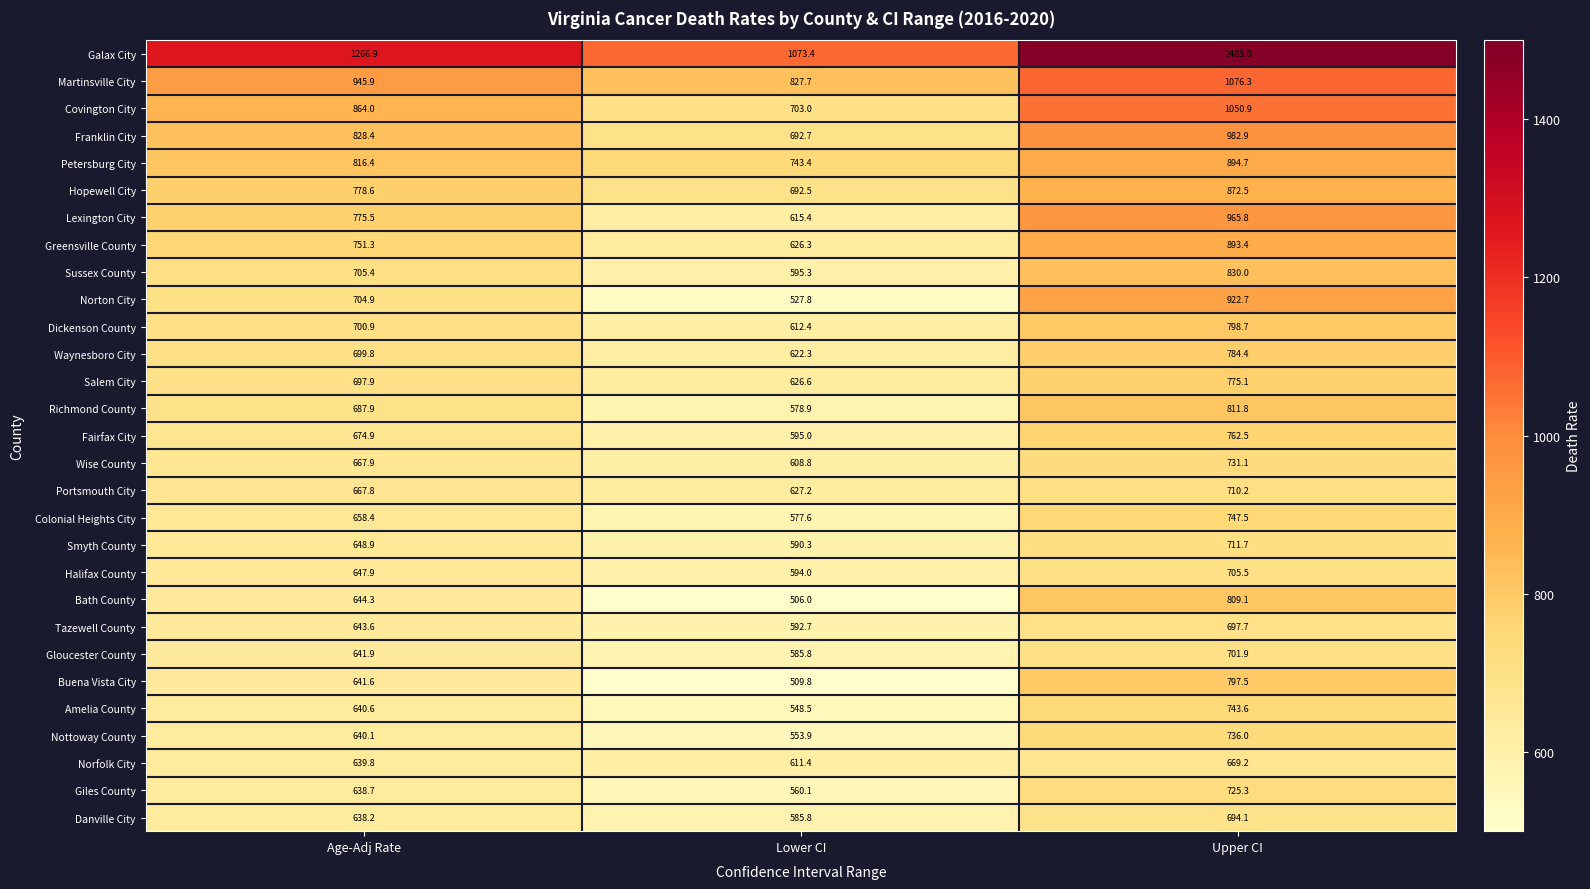

What is the greatest value displayed?

1485.0